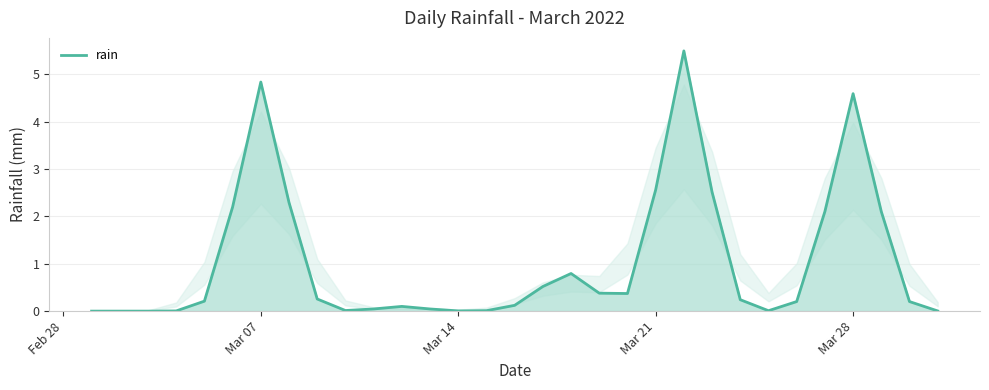

What is the difference between the maximum and minimum values?

5.5